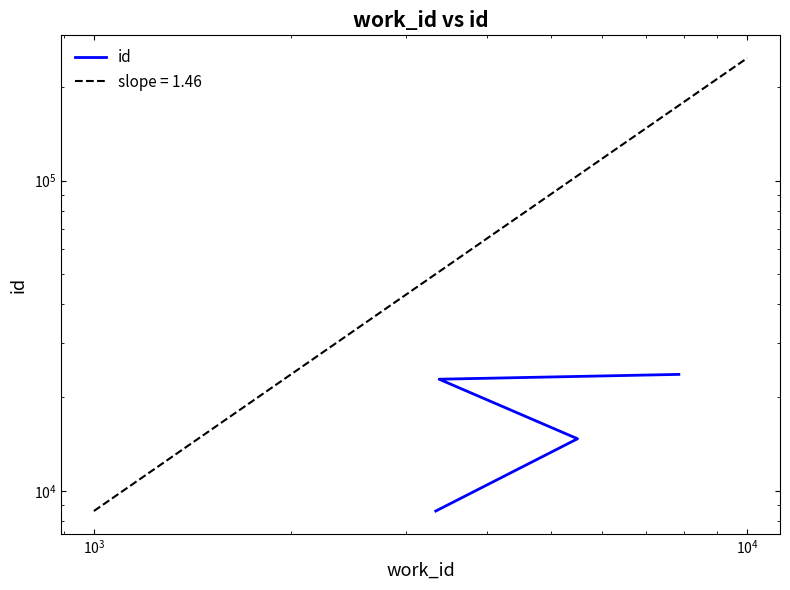

Does the chart have visible grid lines?

No